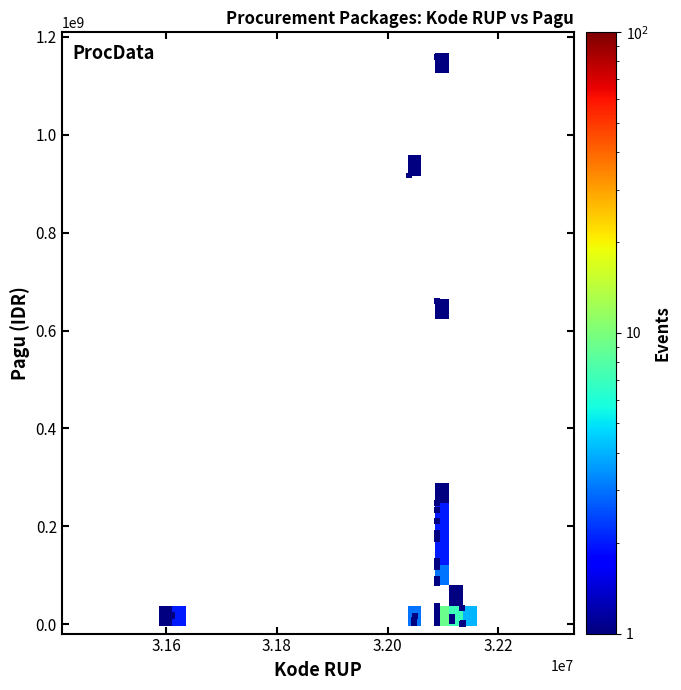

What Y value in the scatter plot is closest to 580008500?

660551000